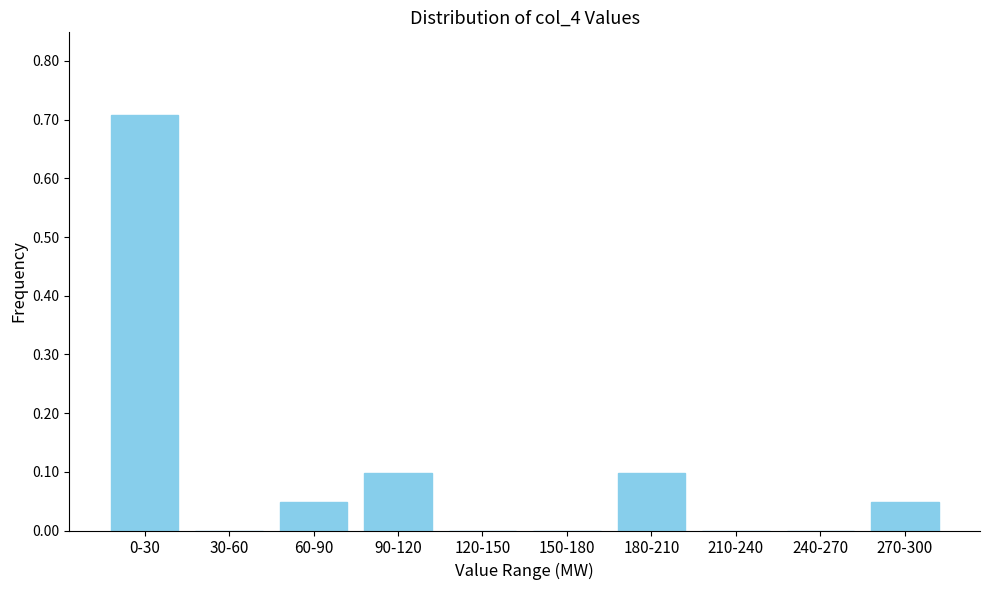

The chart shows a value of 0.0 at 270-300. True or false?

True